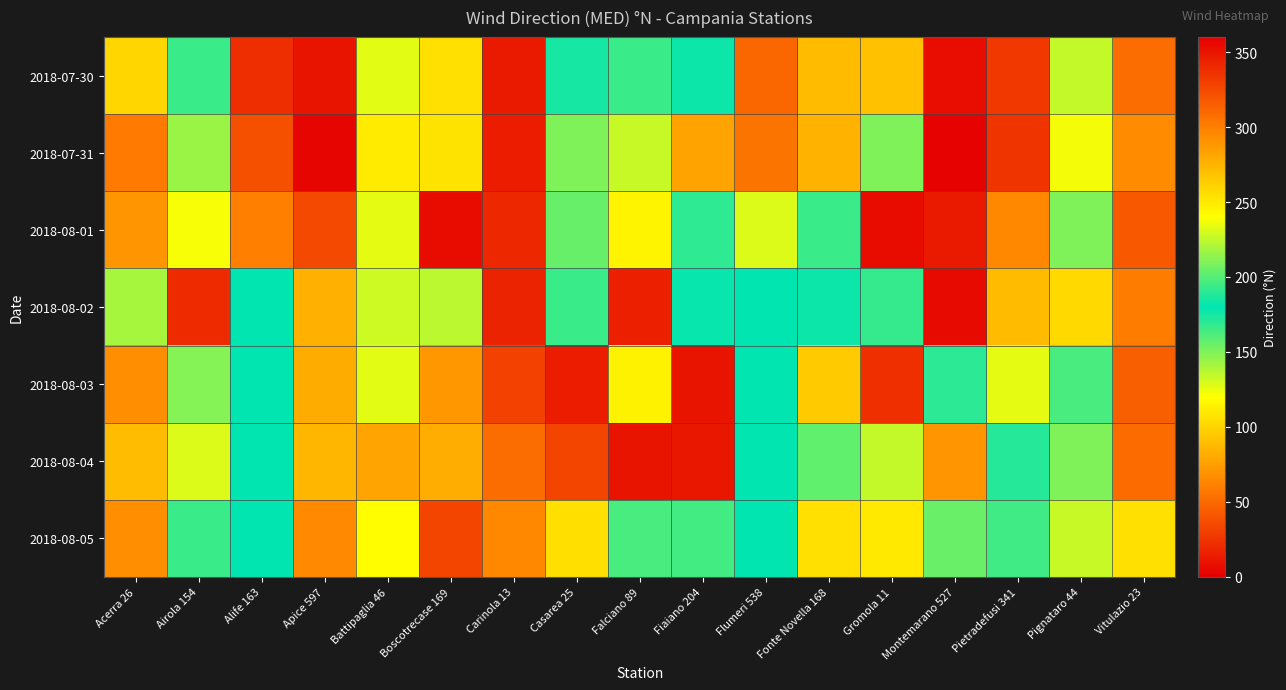

Which series has the widest spread of values?

2018-07-31